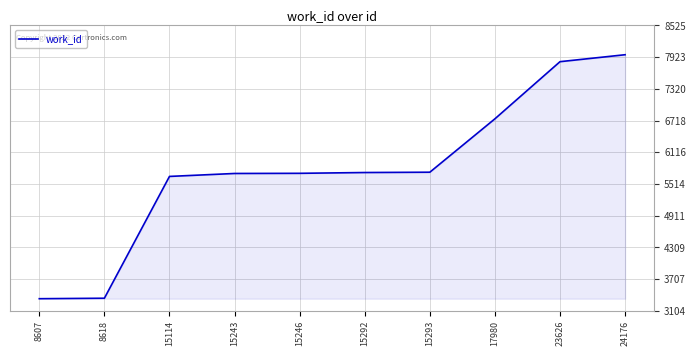

What value does the data have at 24176?

7969